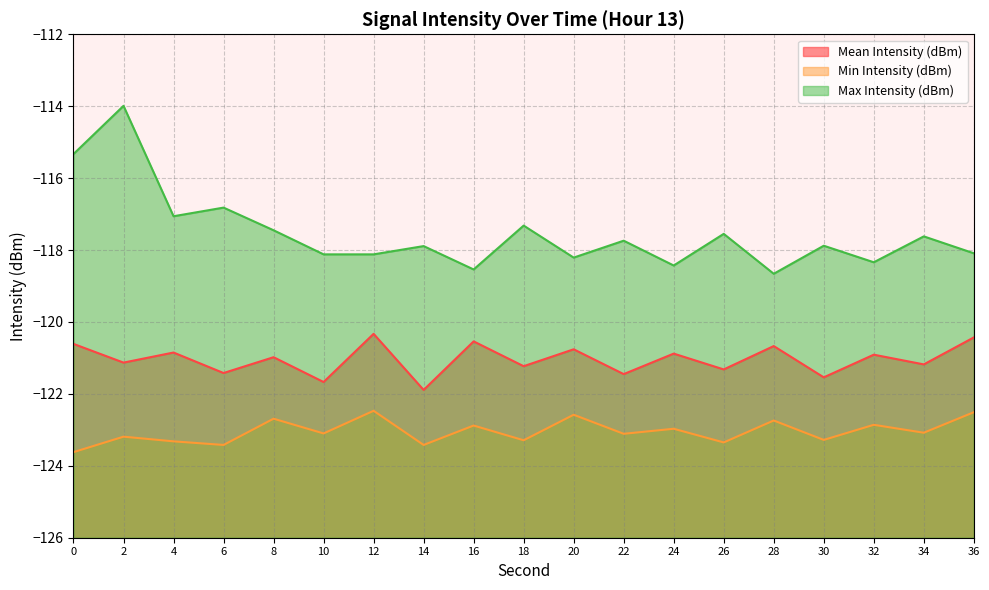

True or false: Max Intensity (dBm) has a value of -166.5 at 2.

False